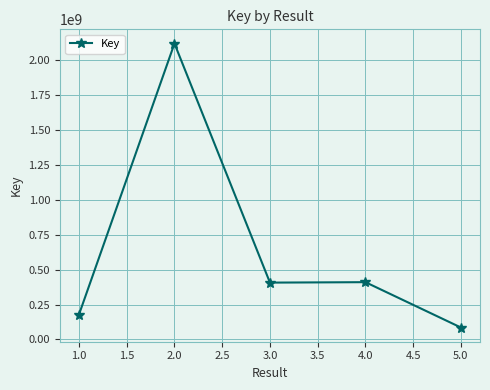

Count the number of categories in the chart.

5